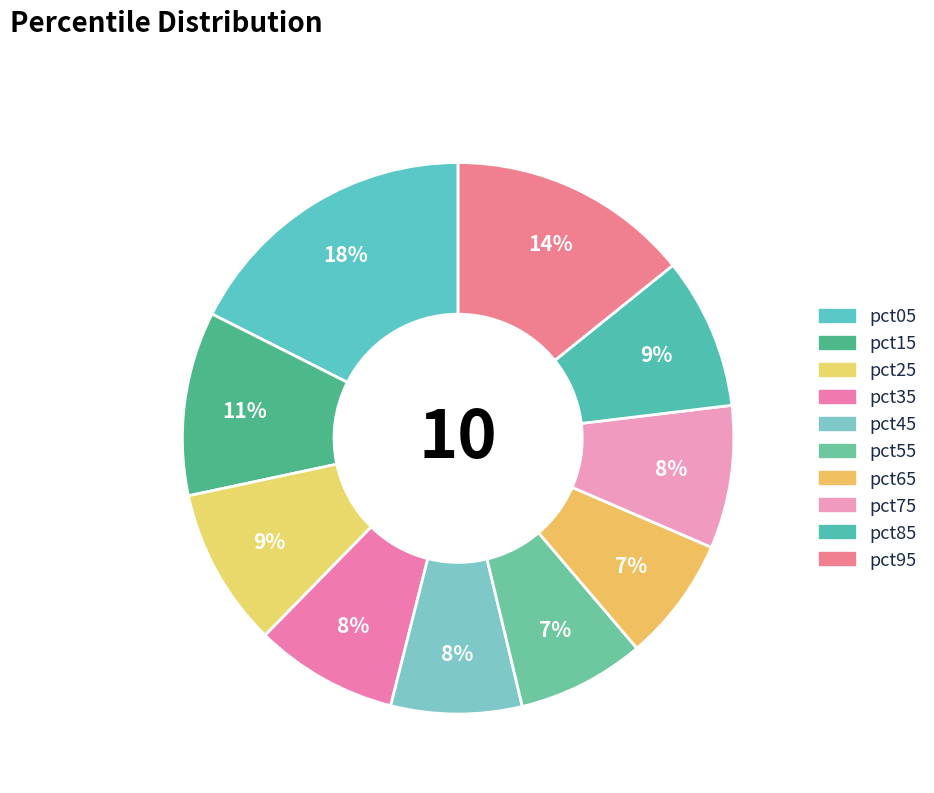

Approximately how many times larger is the value at pct25 compared to pct75?

1.1